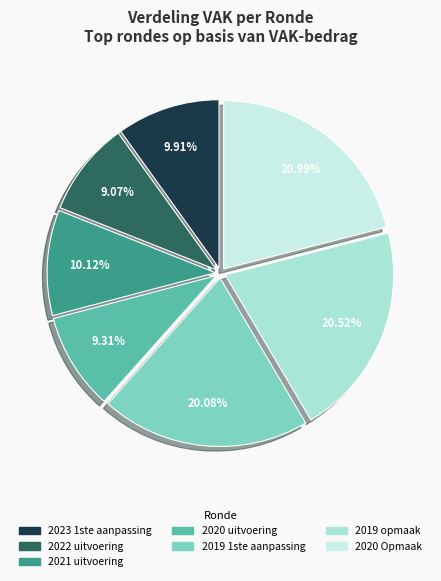

Count the number of slices in the pie.

7